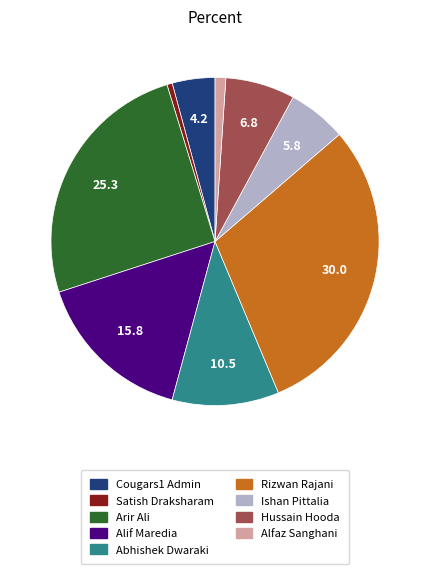

How many slices are in this pie chart?

9